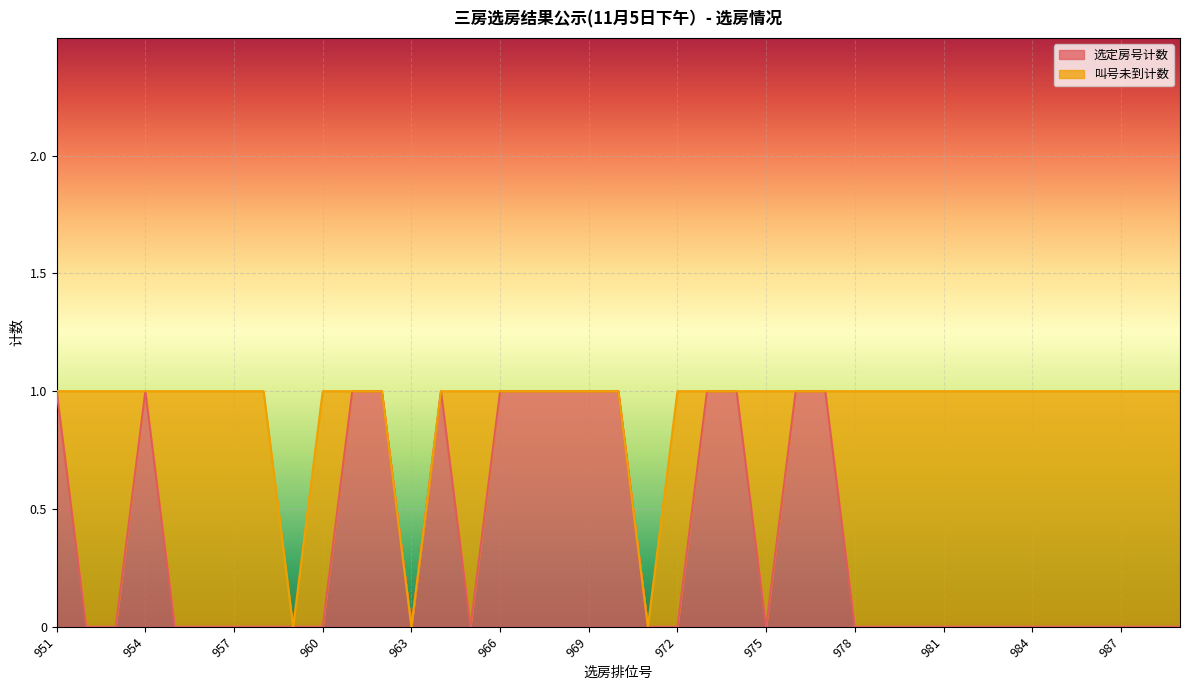

Is it true that the value at 976 is 1?

True